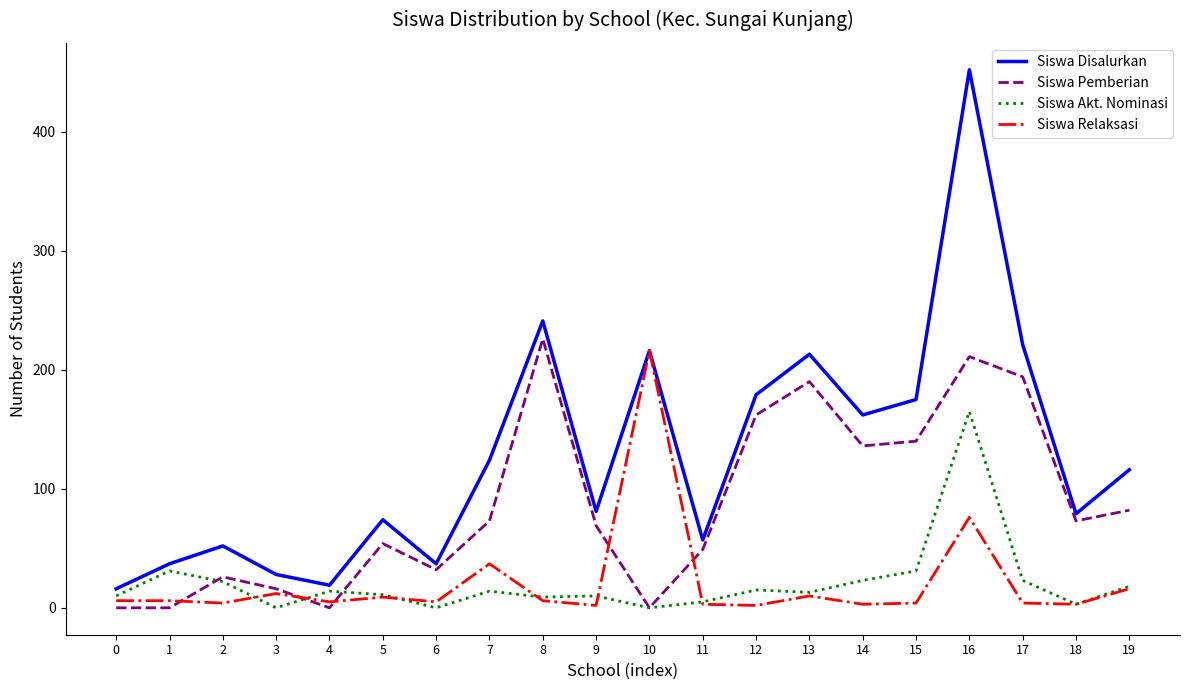

What is the difference between the Siswa Akt. Nominasi values at 8 and 15?

22